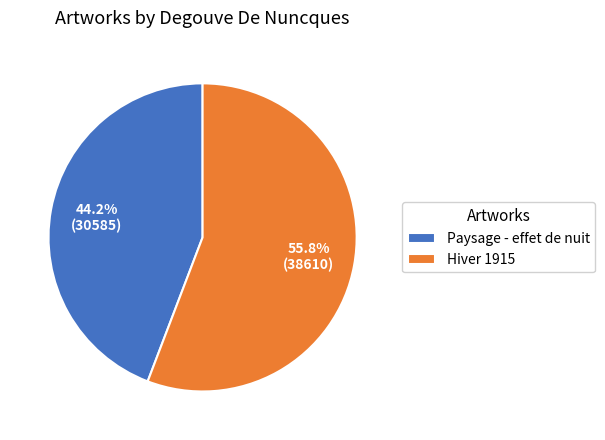

To the nearest percent, what portion does Hiver 1915 represent?

56%